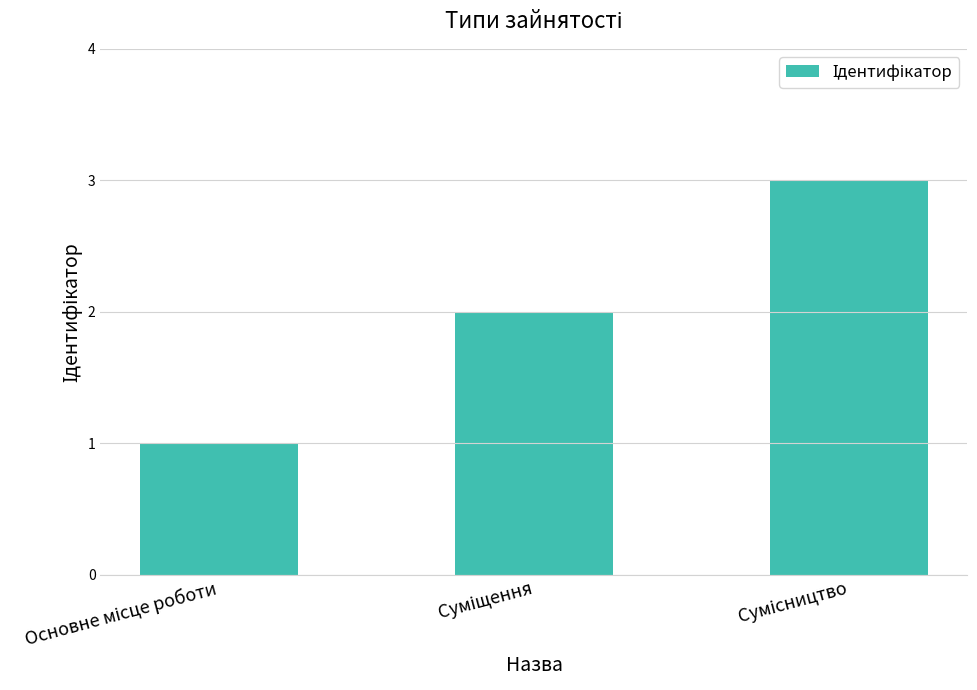

What is the maximum value shown in the chart?

3